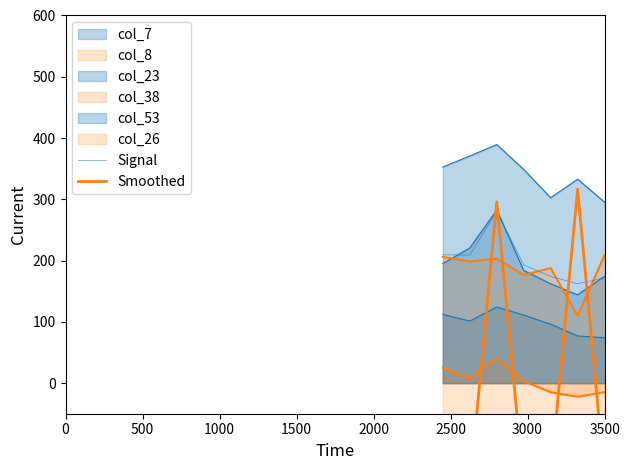

How many values in the Smoothed series exceed -167?

8